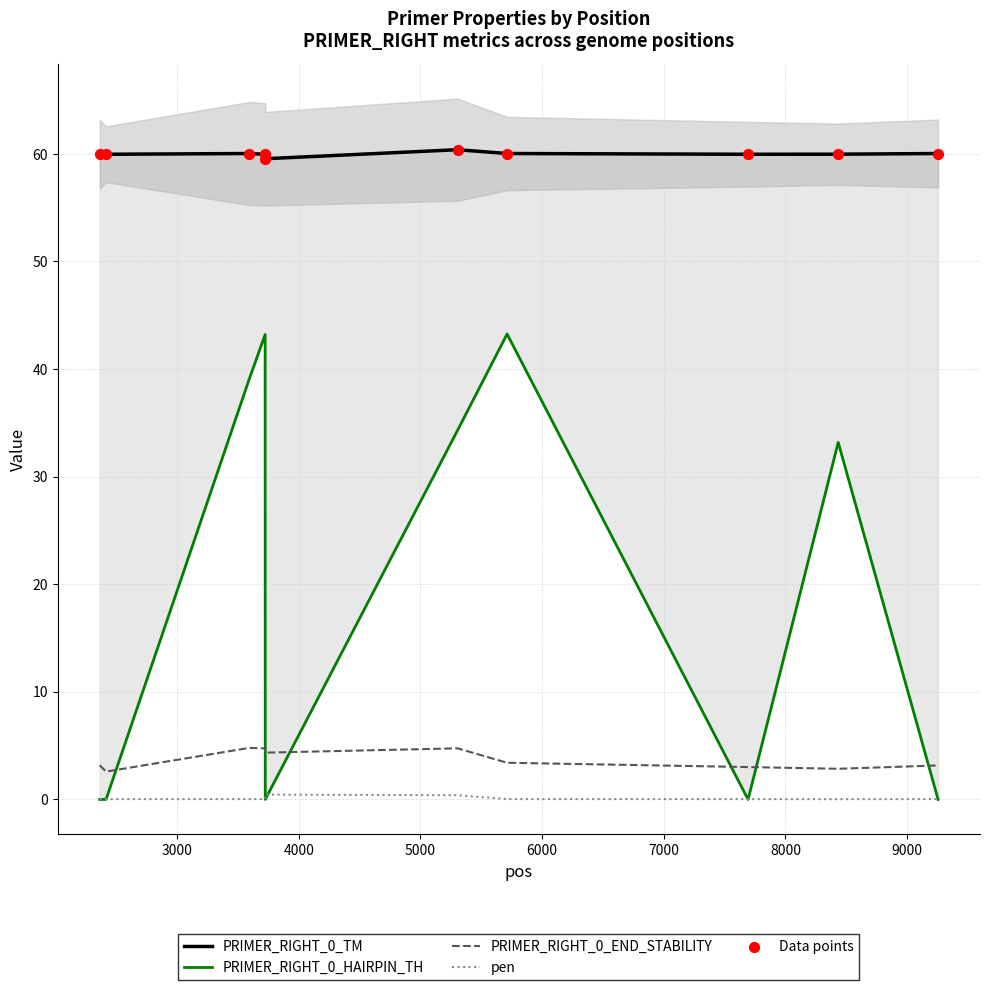

What is the lowest value of the PRIMER_RIGHT_0_END_STABILITY series?

2.6